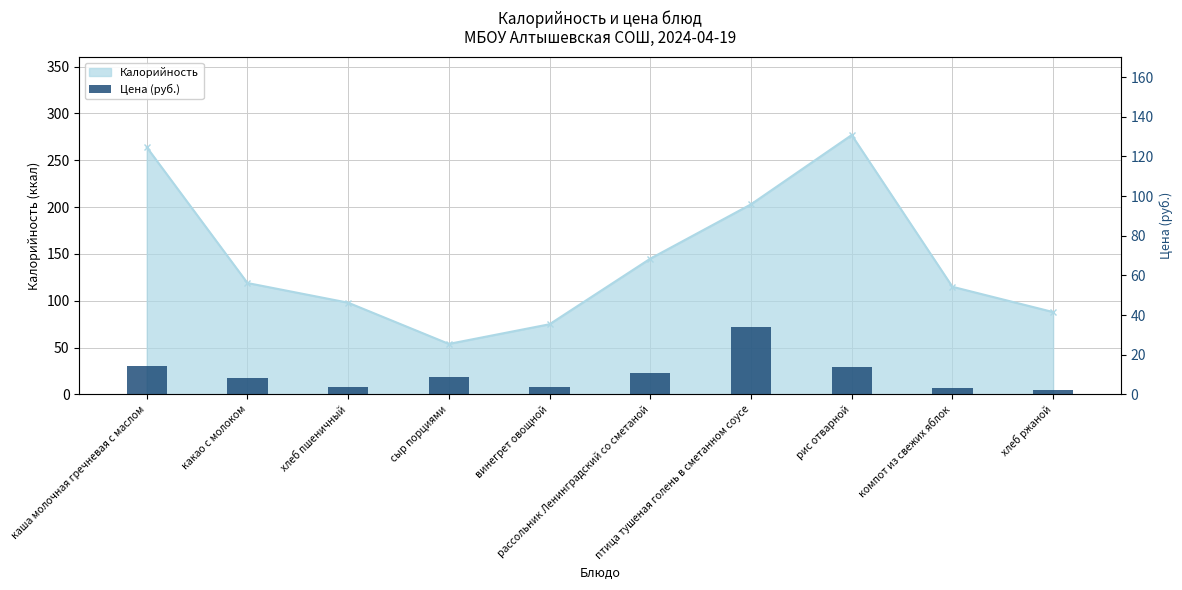

What is the value of the 10th bar from the left?

2.2